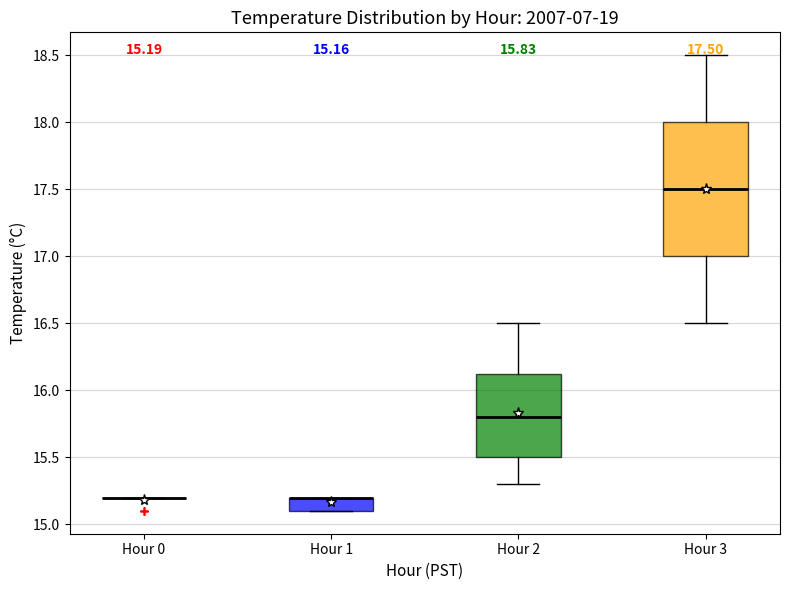

Comparing the boxes themselves (not the whiskers), which one is the tallest?

Hour 3